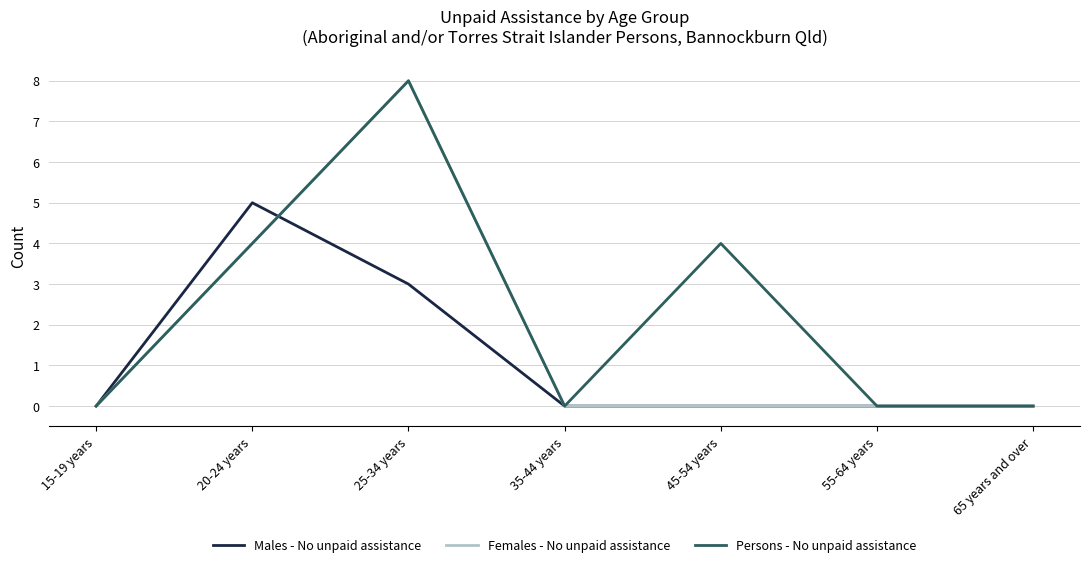

Which series has the largest total across all categories?

Persons - No unpaid assistance